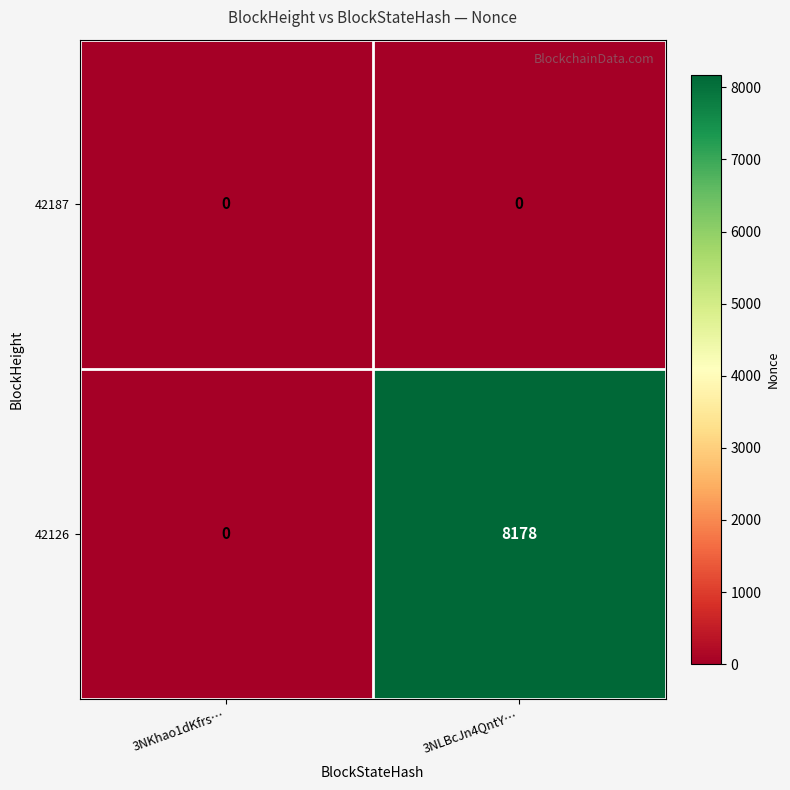

Reading left to right, transcribe all the data shown in this chart.

42187: 3NKhao1dKfrs…=0	3NLBcJn4QntY…=0
42126: 3NKhao1dKfrs…=0	3NLBcJn4QntY…=8178